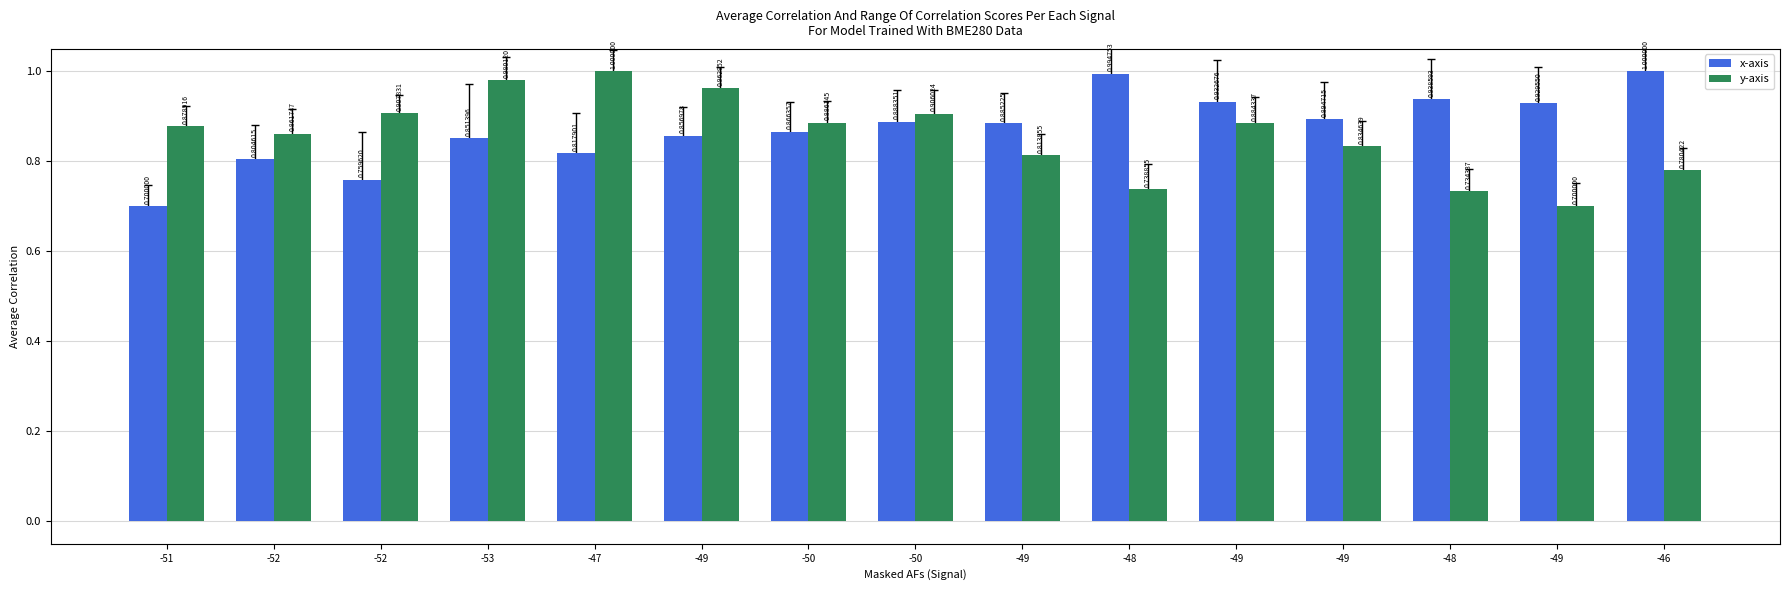

What are all the series names shown in the legend?

x-axis, y-axis